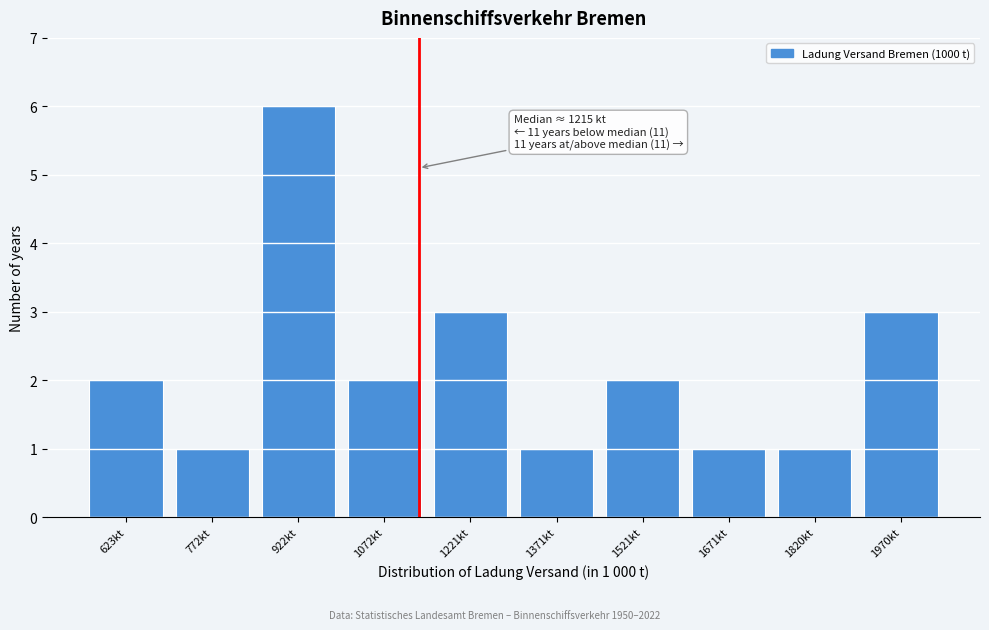

Reading right to left, extract all data points from this chart.

1970kt=3	1820kt=1	1671kt=1	1521kt=2	1371kt=1	1221kt=3	1072kt=2	922kt=6	772kt=1	623kt=2